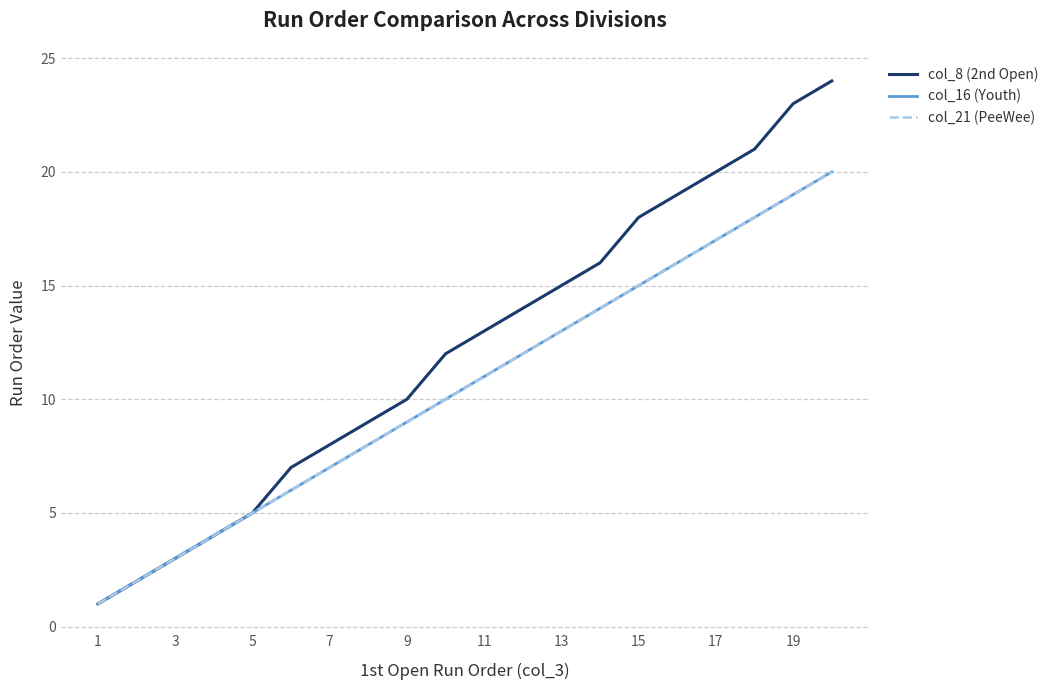

True or false: col_8 (2nd Open) and col_21 (PeeWee) cross at least once.

False